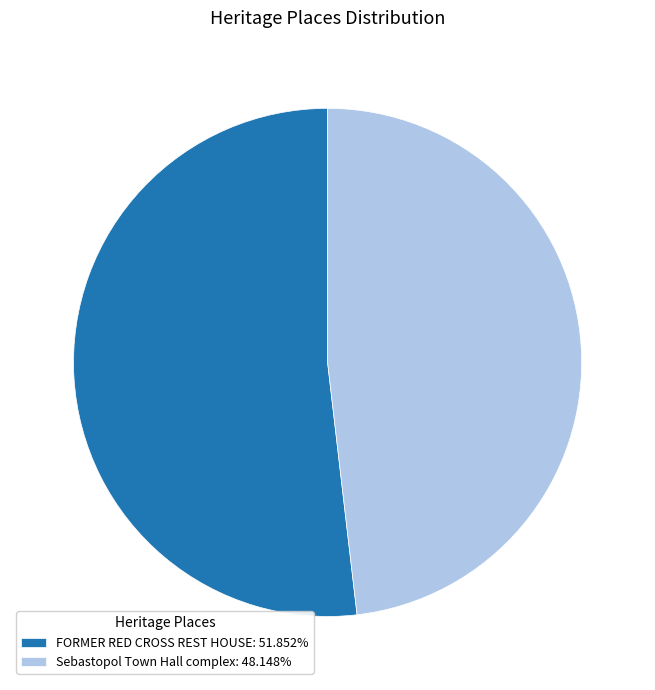

Combined, do FORMER RED CROSS REST HOUSE: 51.852% and Sebastopol Town Hall complex: 48.148% account for over 50%?

Yes